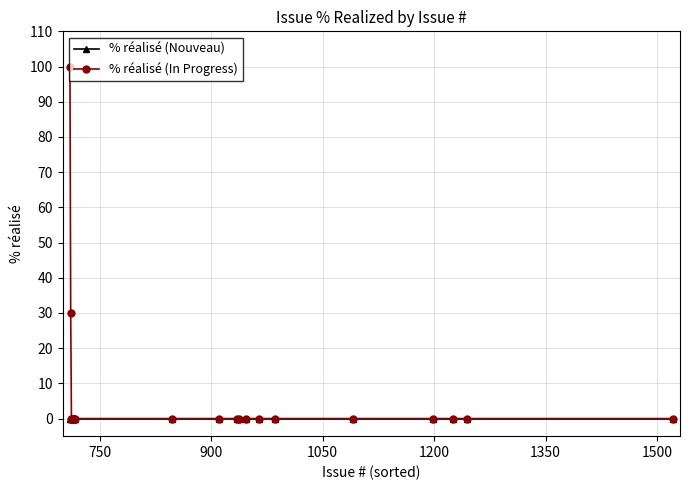

What is the difference between the maximum and second lowest values in the % réalisé (In Progress) series?

100